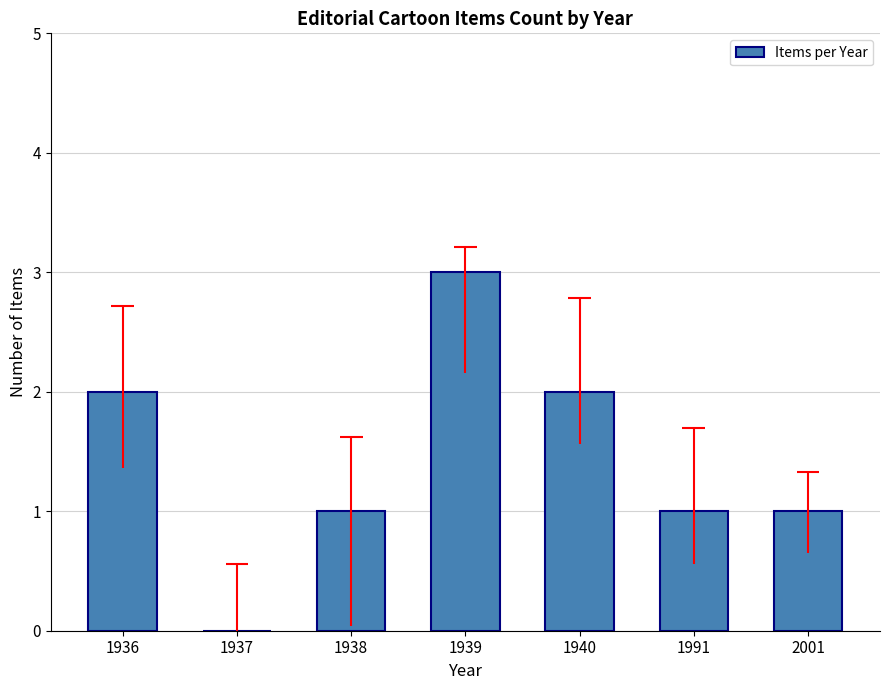

List the labels in order of value, smallest first.

1937, 1938, 1991, 2001, 1936, 1940, 1939